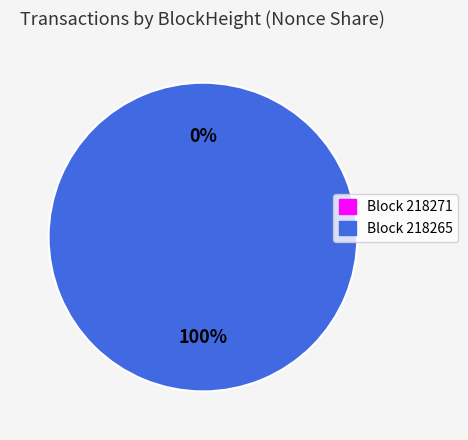

To the nearest percent, what is the difference between the 218265 and 218271 slice percentages?

100%